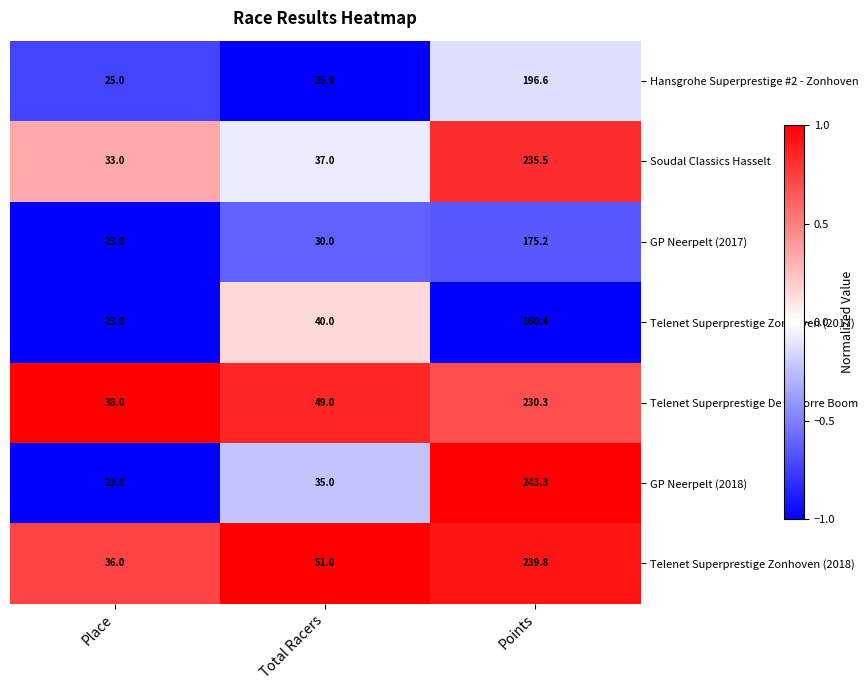

The Soudal Classics Hasselt series shows 37.0 at Total Racers. True or false?

True